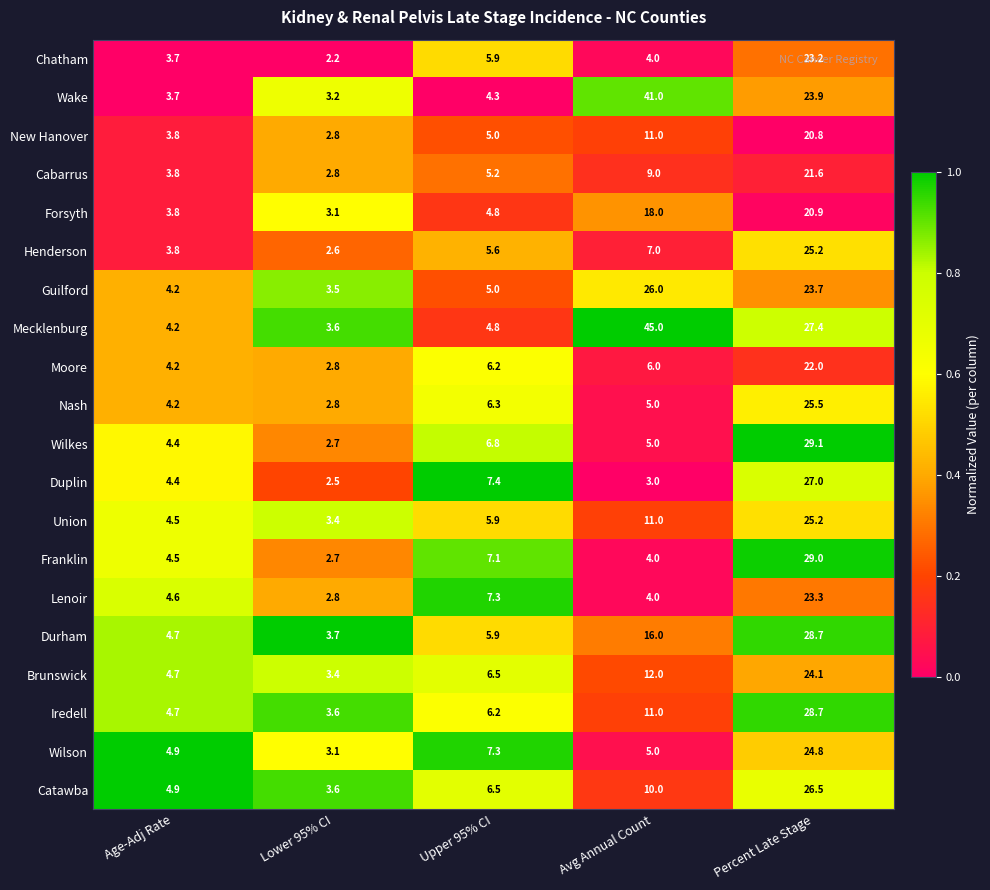

True or false: Forsyth has a value of 10.7 at Avg Annual Count.

False